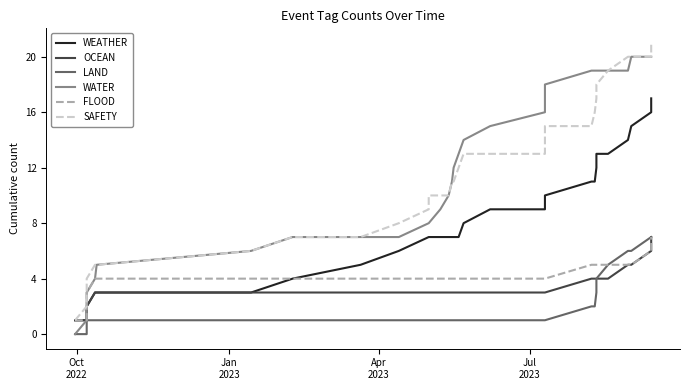

Is it true that OCEAN equals 5 at 10?

False